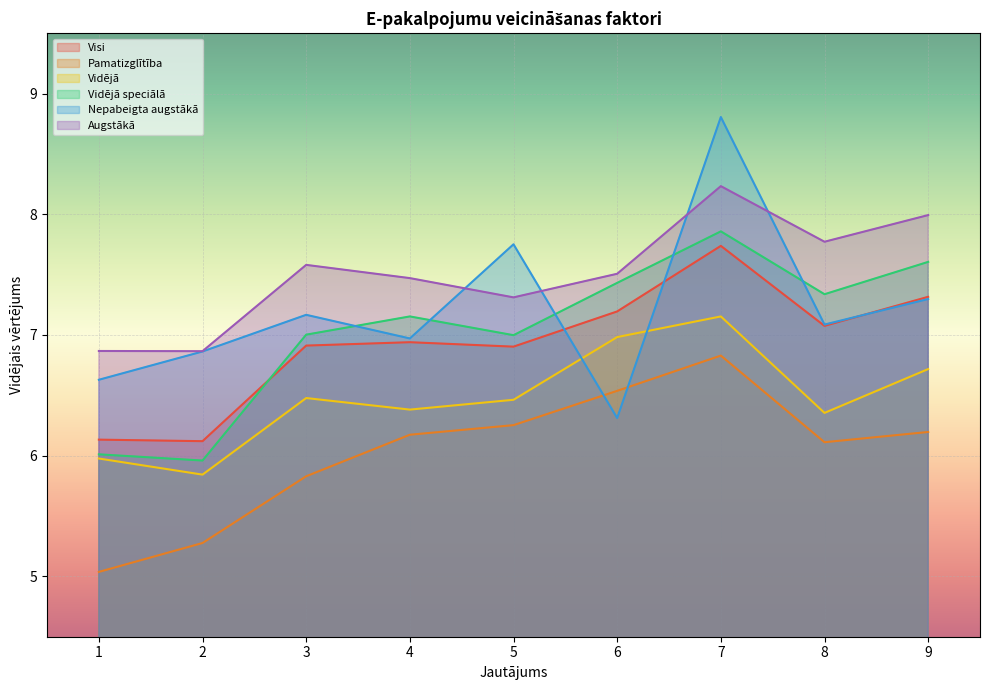

Which series has the widest spread of values?

Nepabeigta augstākā